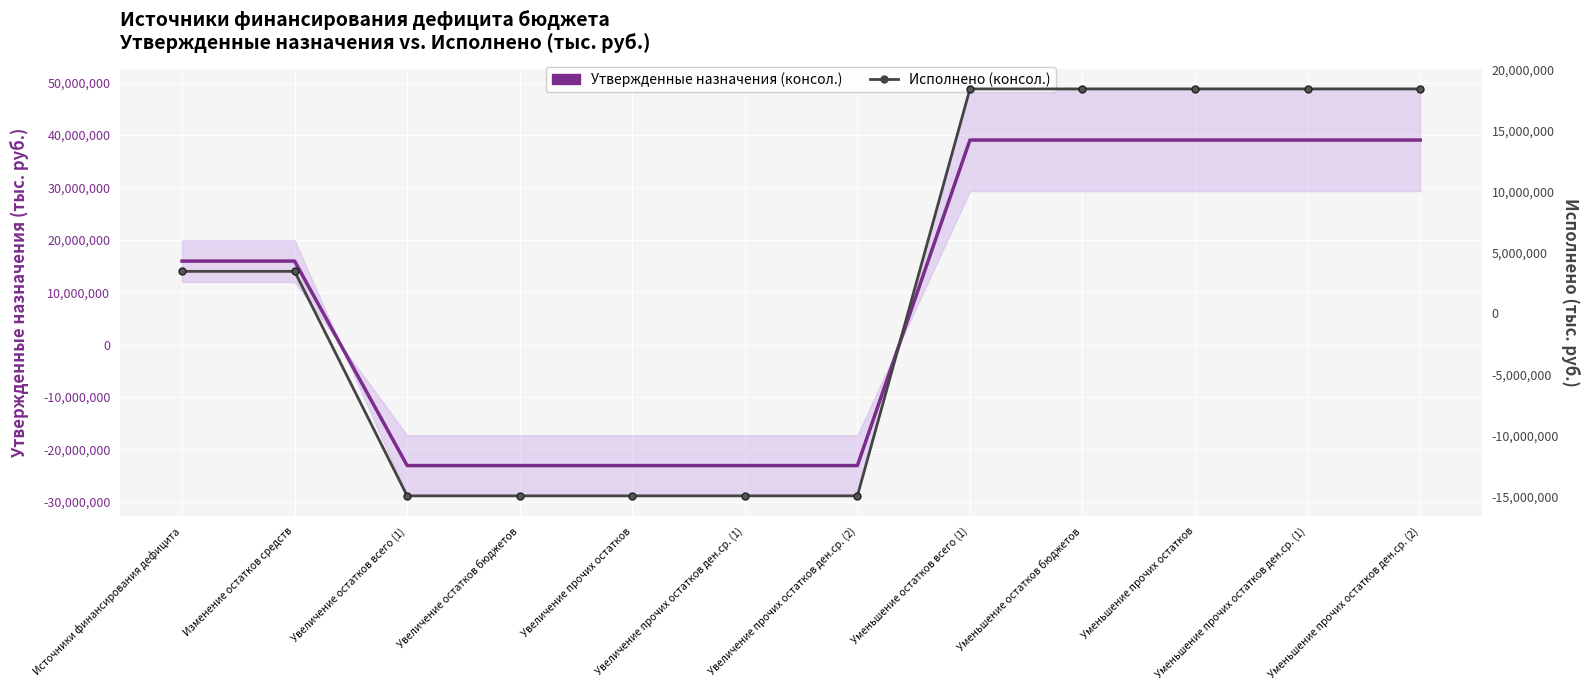

Between Увеличение прочих остатков ден.ср. (2) and Увеличение остатков бюджетов, which is larger?

Увеличение прочих остатков ден.ср. (2)